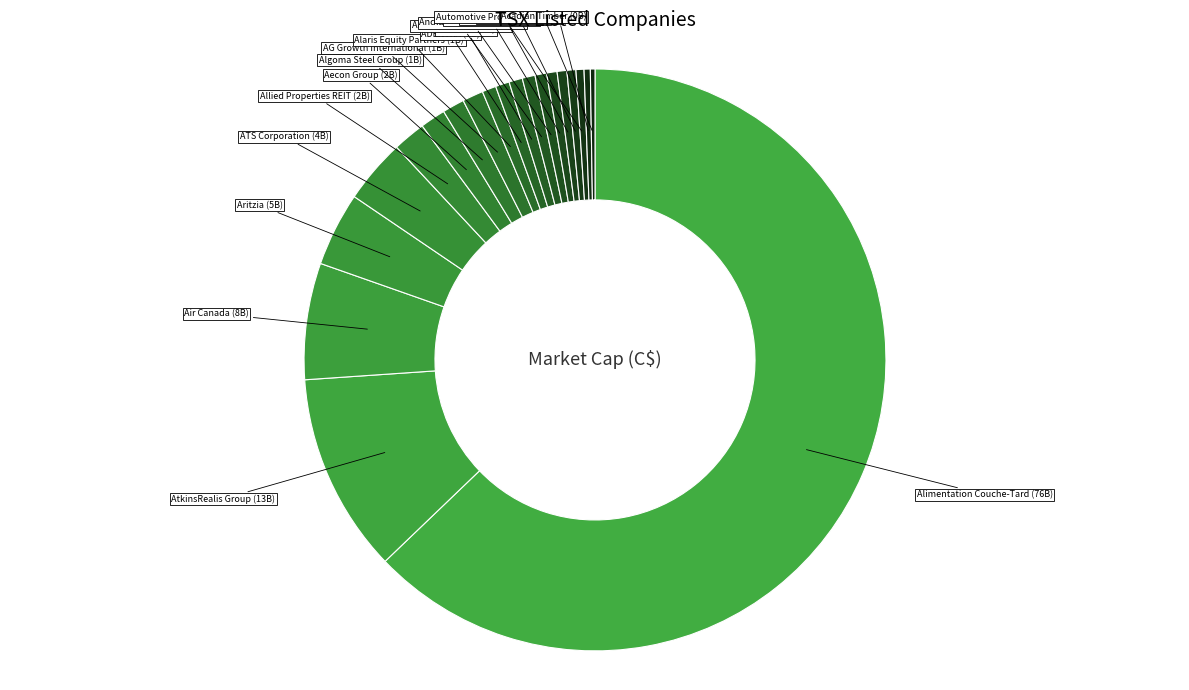

What is the largest slice in the pie chart?

Alimentation Couche-Tard